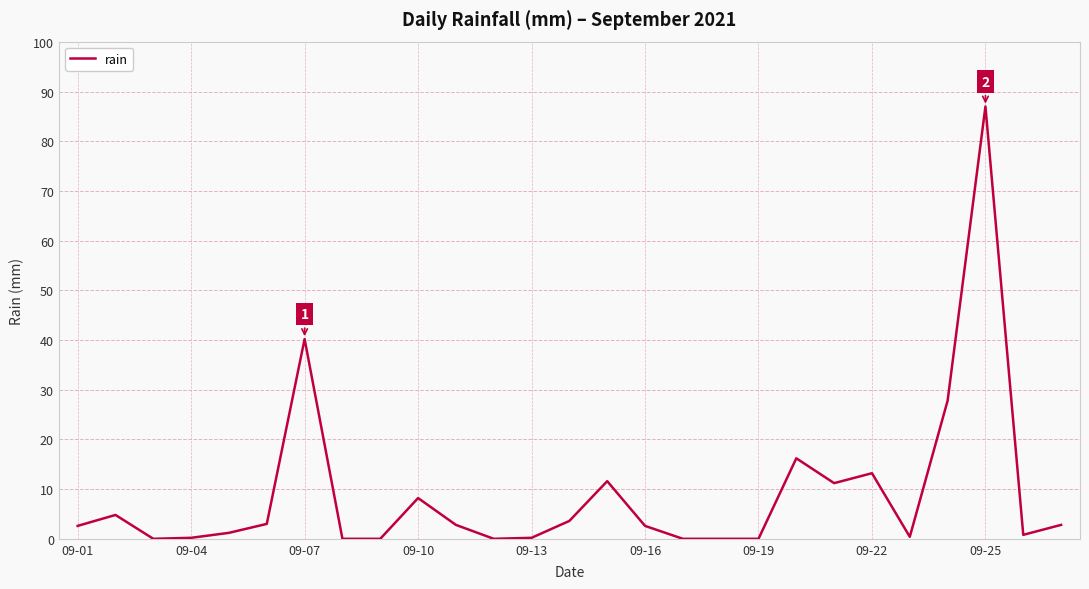

At which category does the chart reach its peak across all series?

09-25